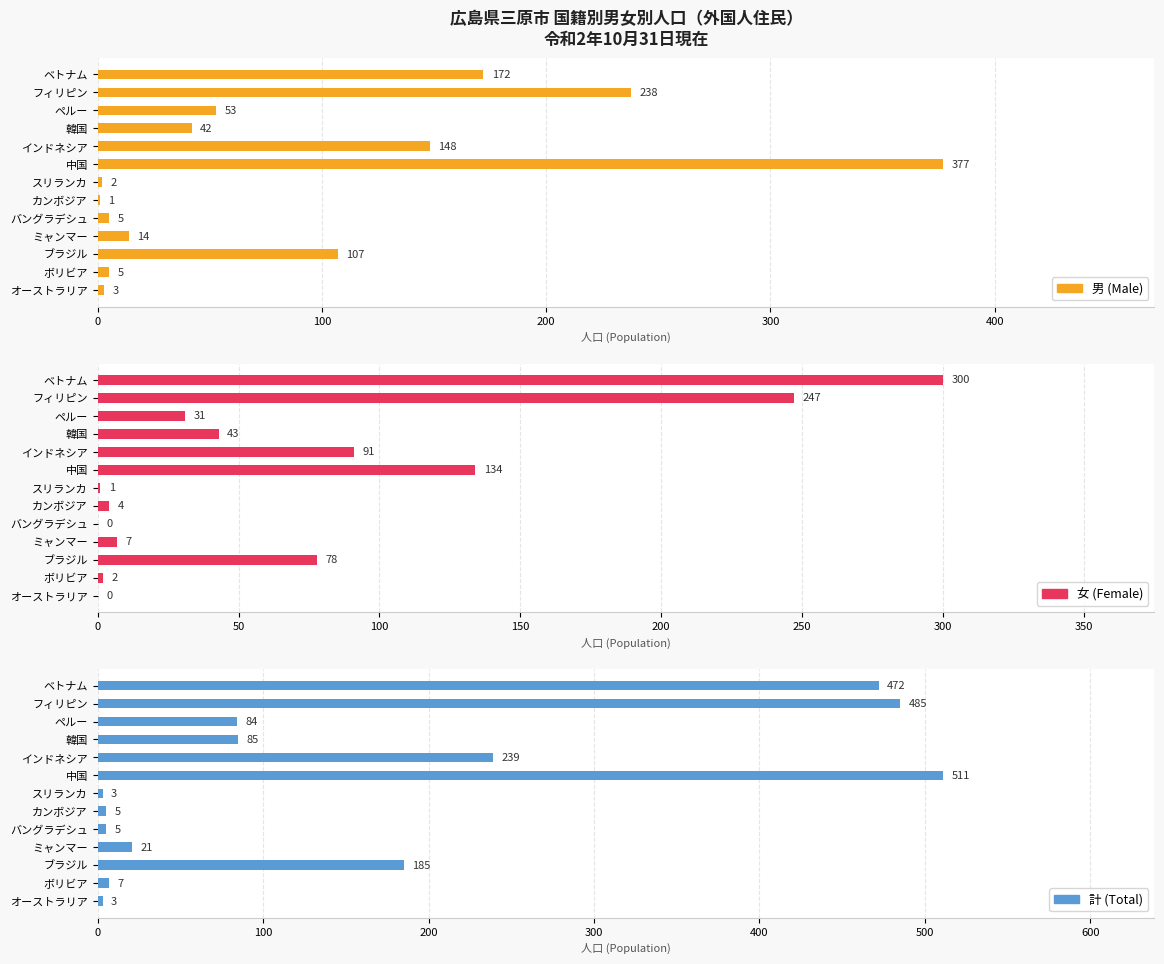

What is the difference between the highest and lowest values at バングラデシュ?

5